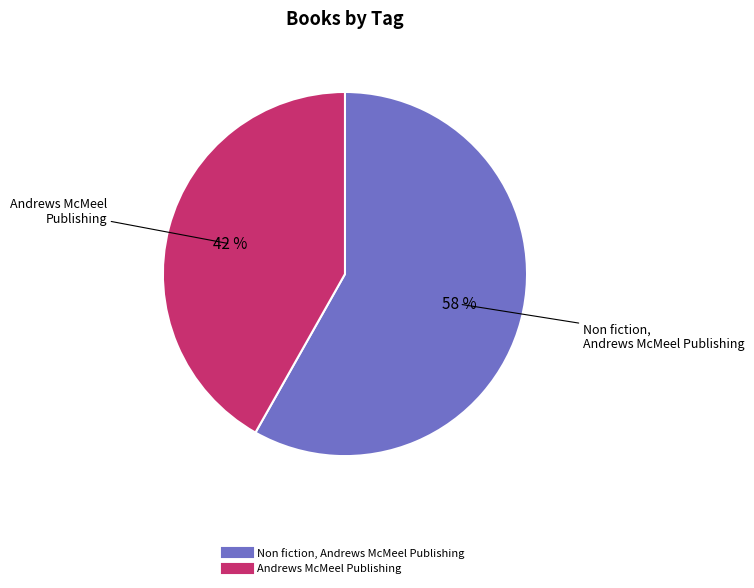

Is there any slice that represents more than half of the pie?

Yes